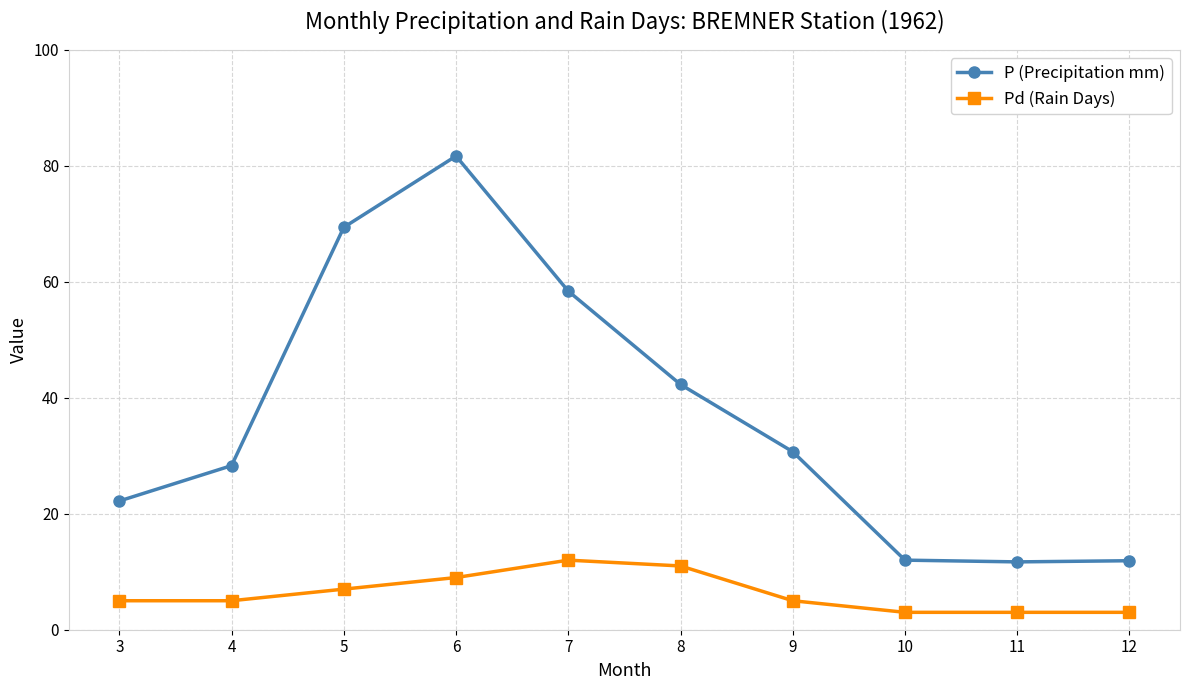

True or false: P (Precipitation mm) and Pd (Rain Days) cross at least once.

False